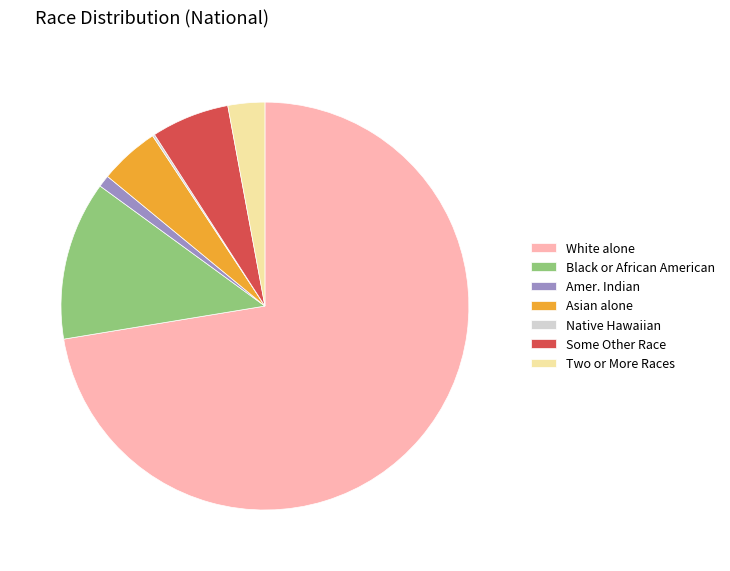

Which category has the biggest portion of the pie?

White alone